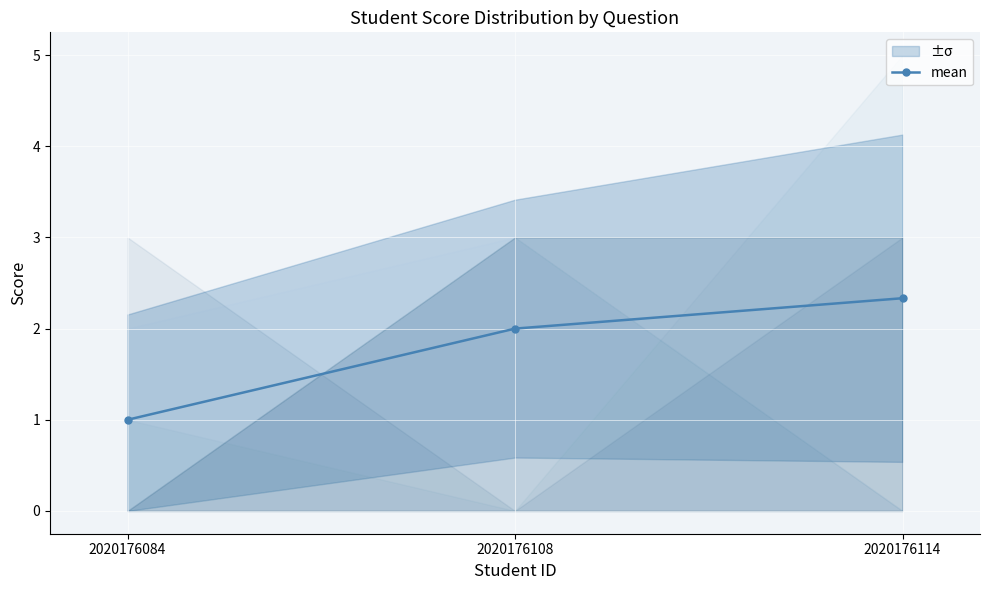

The chart shows a value of 2.0 at 2020176108. True or false?

True